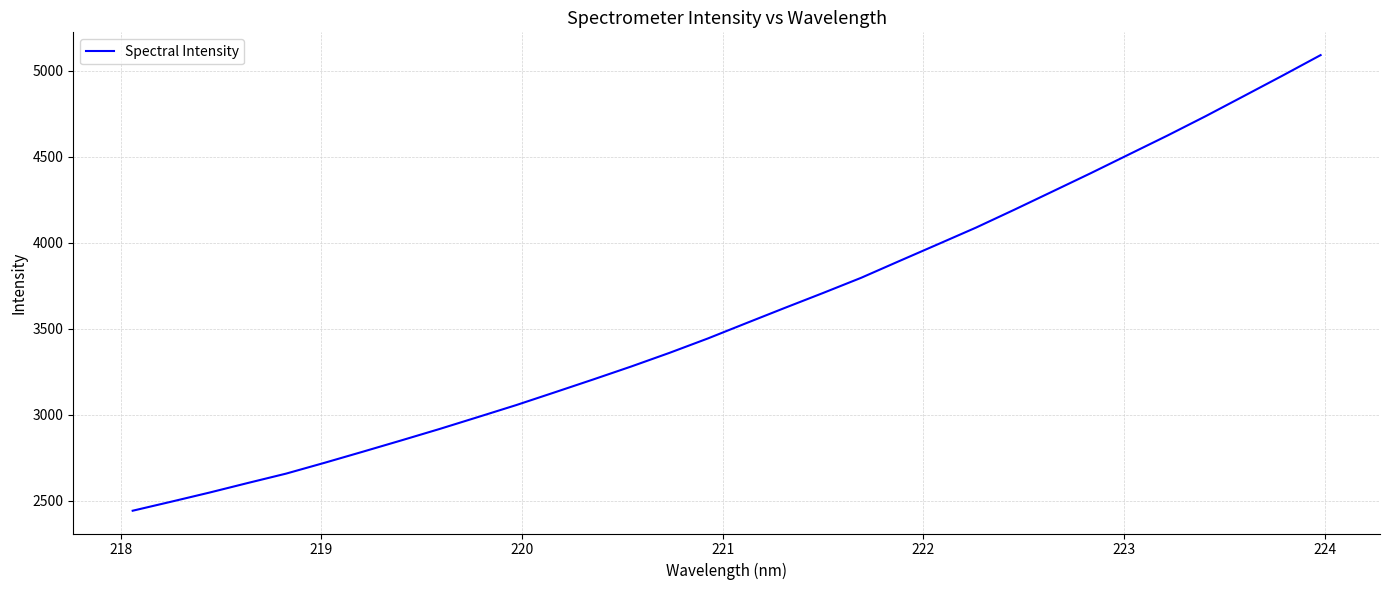

What is the maximum value shown in the chart?

5090.0